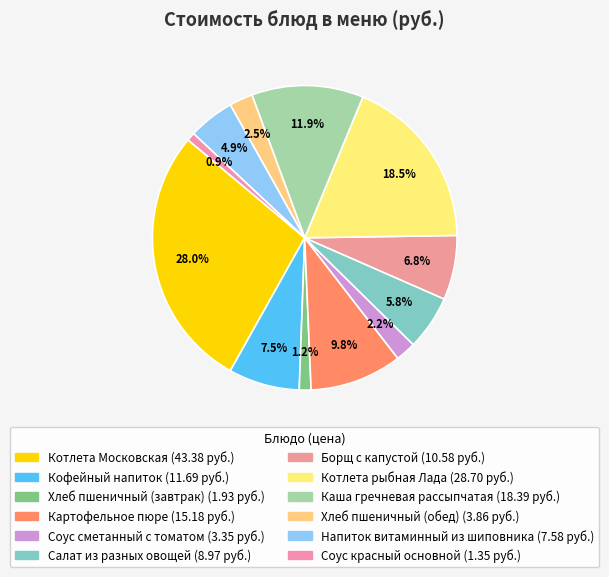

To the nearest percent, what is the difference between the Борщ с капустой and Салат из разных овощей slice percentages?

1%